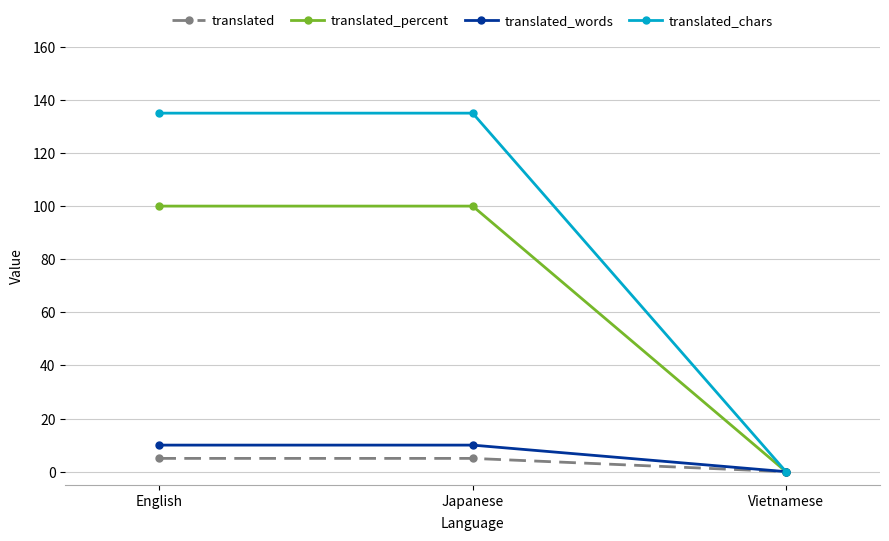

Read the translated_words value at English, to the nearest 5.

10